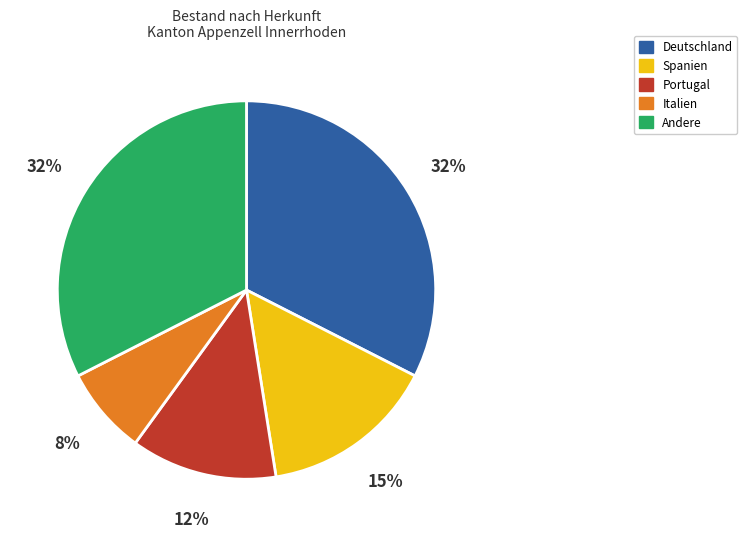

Is it true that Spanien is 15% of the pie?

True